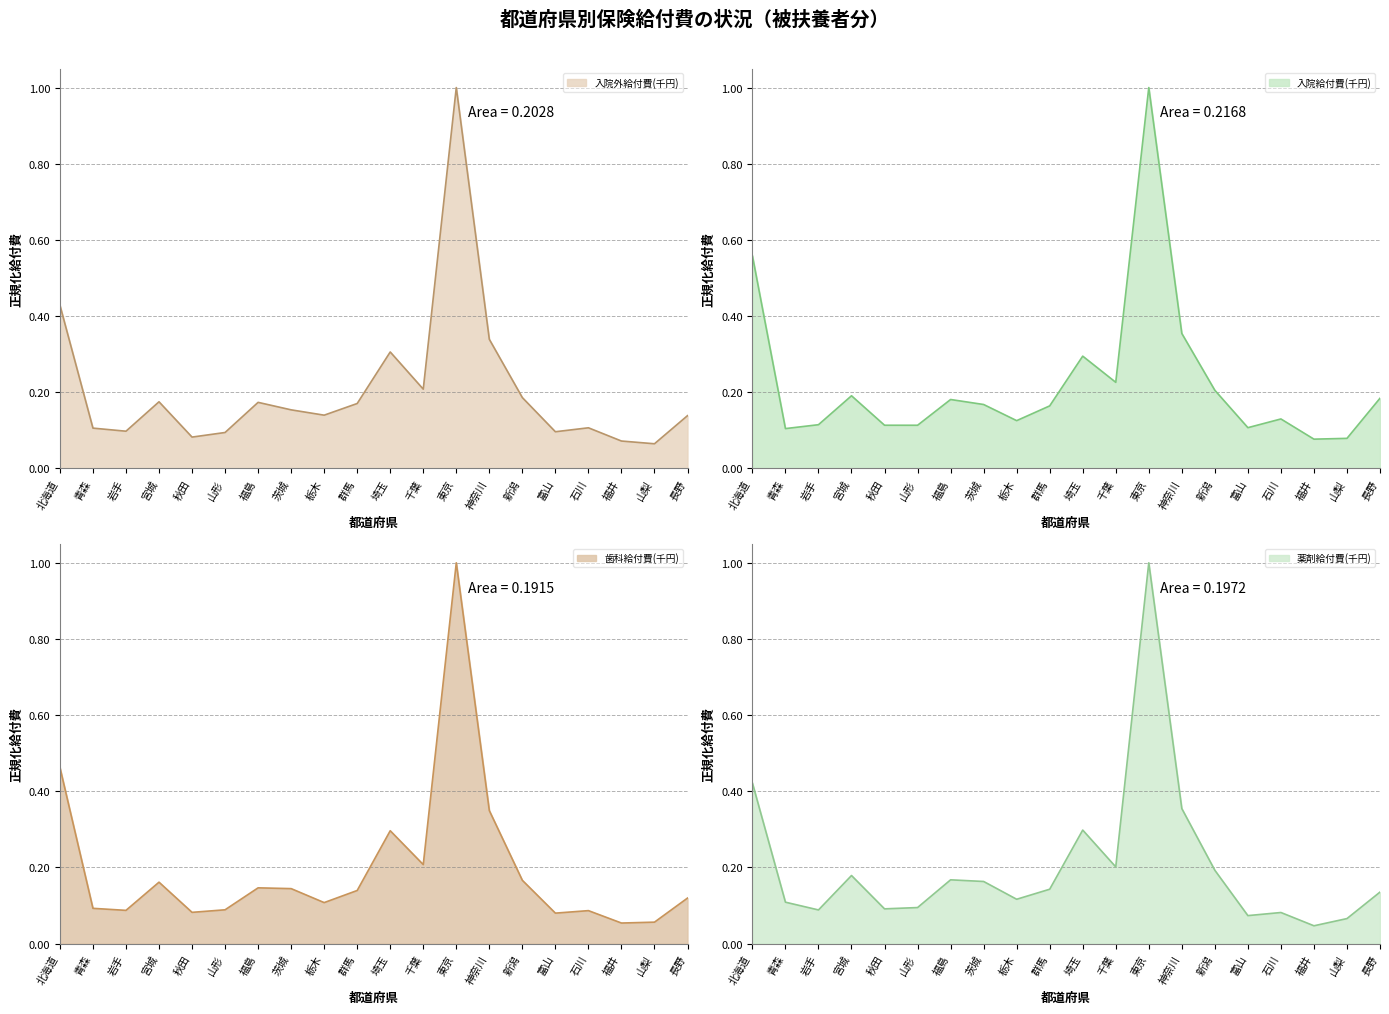

Where is the first local maximum for 歯科給付費(千円)?

宮城